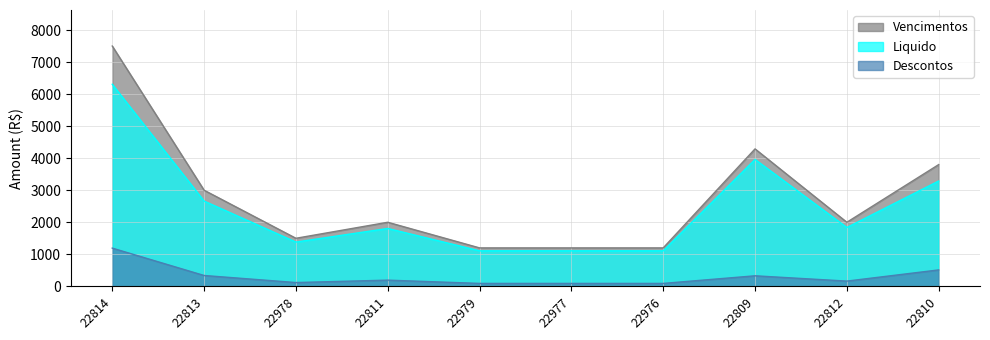

True or false: Liquido and Vencimentos cross at least once.

False